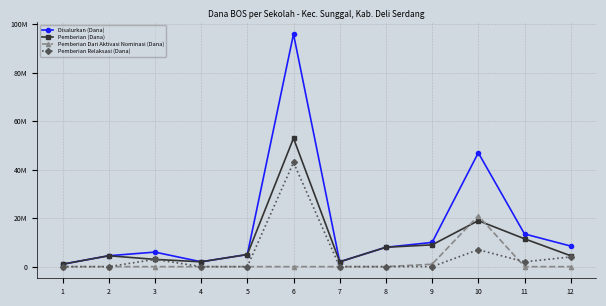

The Pemberian Relaksasi (Dana) series shows 9218689 at 6. True or false?

False